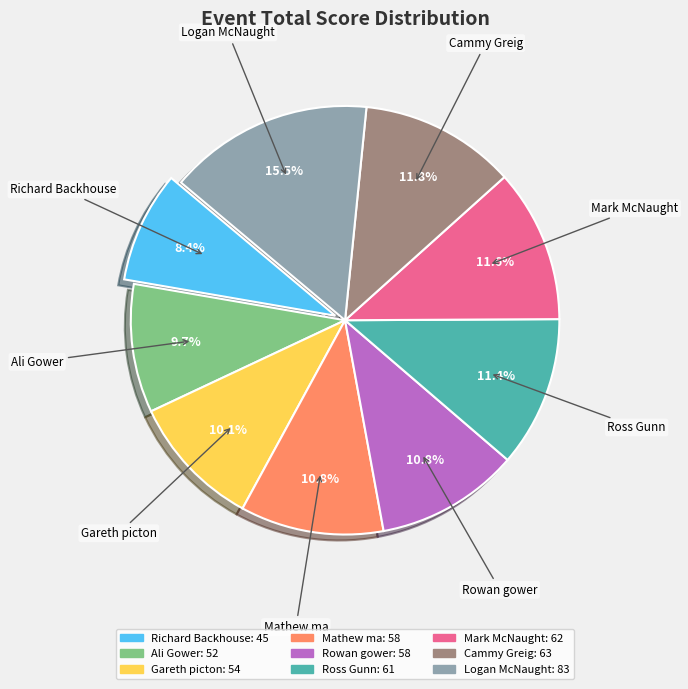

What is the smallest slice in the pie chart?

Richard Backhouse